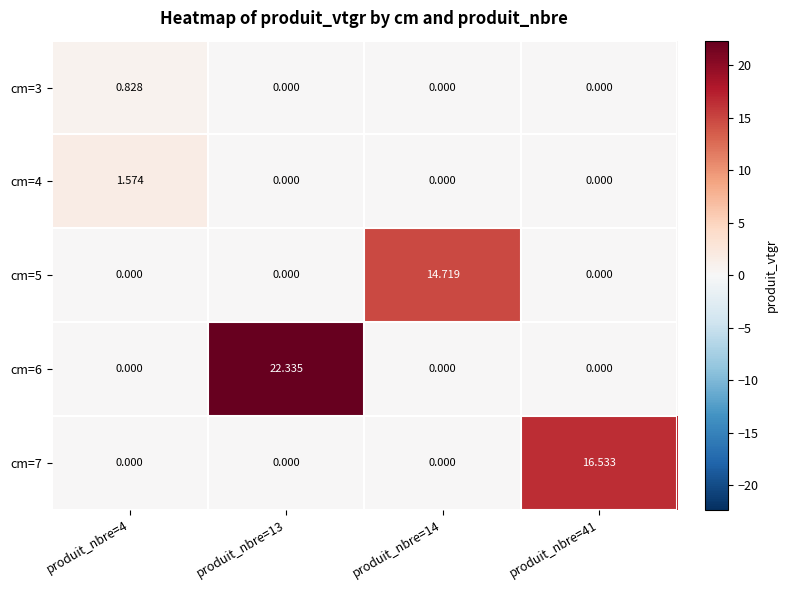

Reading left to right, extract all data points from this chart.

cm=3: produit_nbre=4=0.8	produit_nbre=13=0.0	produit_nbre=14=0.0	produit_nbre=41=0.0
cm=4: produit_nbre=4=1.6	produit_nbre=13=0.0	produit_nbre=14=0.0	produit_nbre=41=0.0
cm=5: produit_nbre=4=0.0	produit_nbre=13=0.0	produit_nbre=14=14.7	produit_nbre=41=0.0
cm=6: produit_nbre=4=0.0	produit_nbre=13=22.3	produit_nbre=14=0.0	produit_nbre=41=0.0
cm=7: produit_nbre=4=0.0	produit_nbre=13=0.0	produit_nbre=14=0.0	produit_nbre=41=16.5